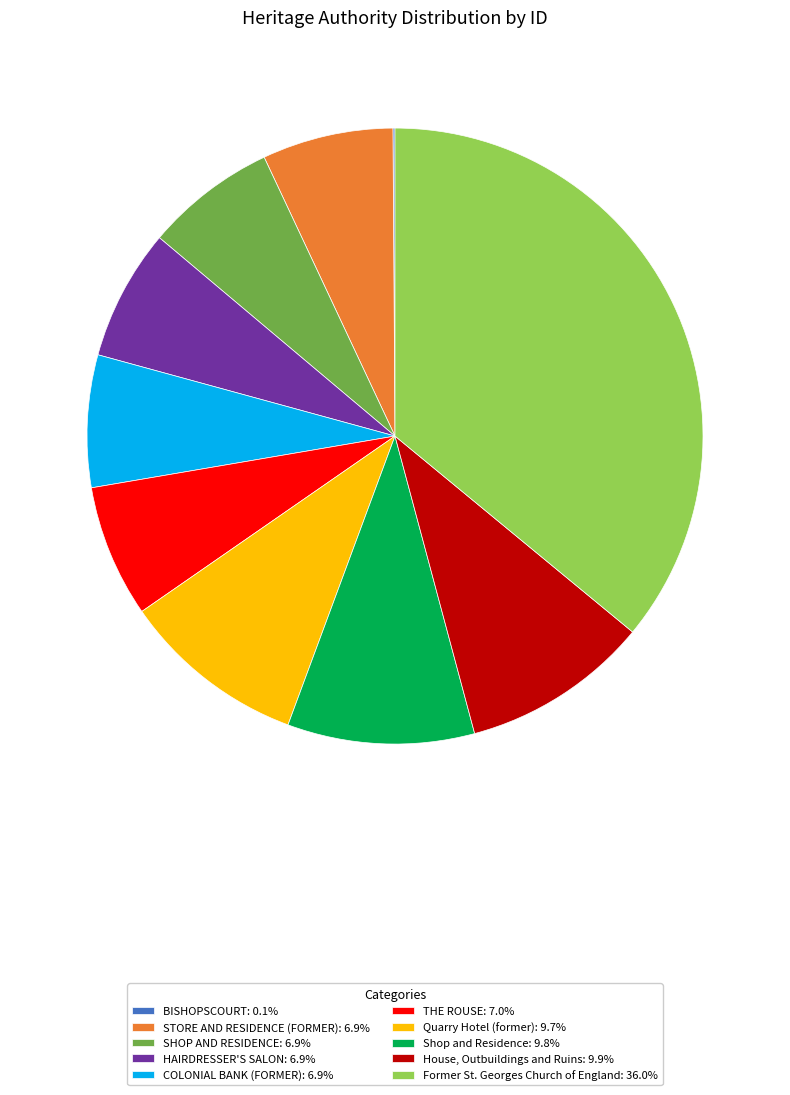

What is the ratio of the value at Former St. Georges Church of England: 36.0% to the value at THE ROUSE: 7.0%?

5.2